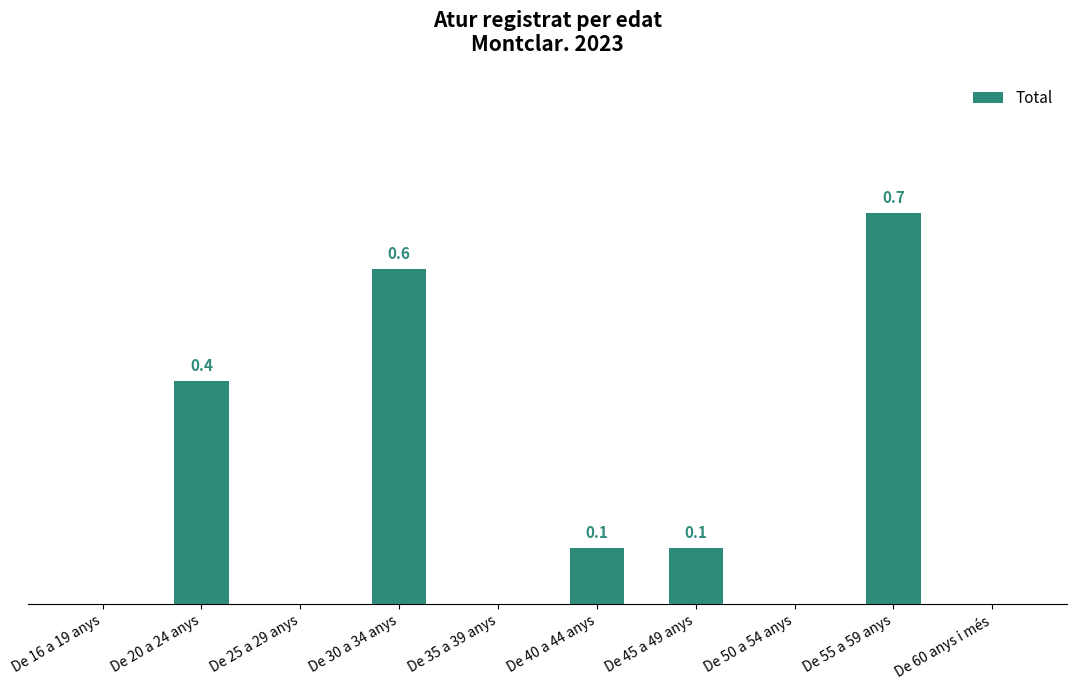

At which category does the chart reach its peak across all series?

De 55 a 59 anys